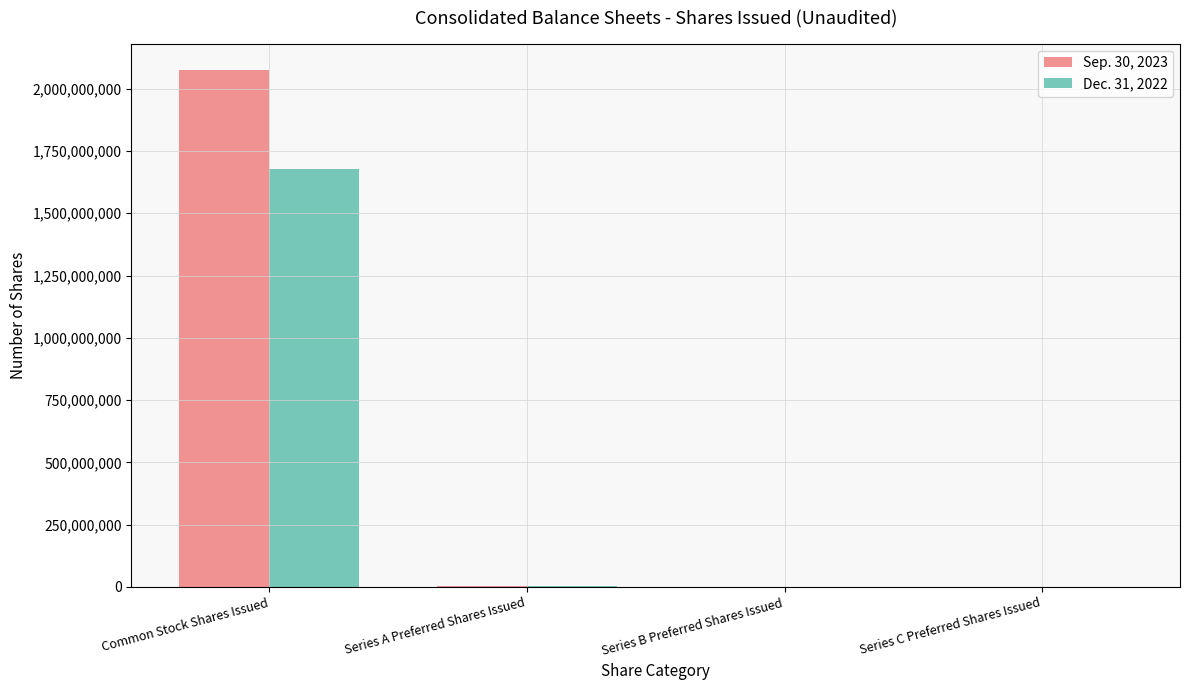

The value of Sep. 30, 2023 at Common Stock Shares Issued is 468298830. True or false?

False